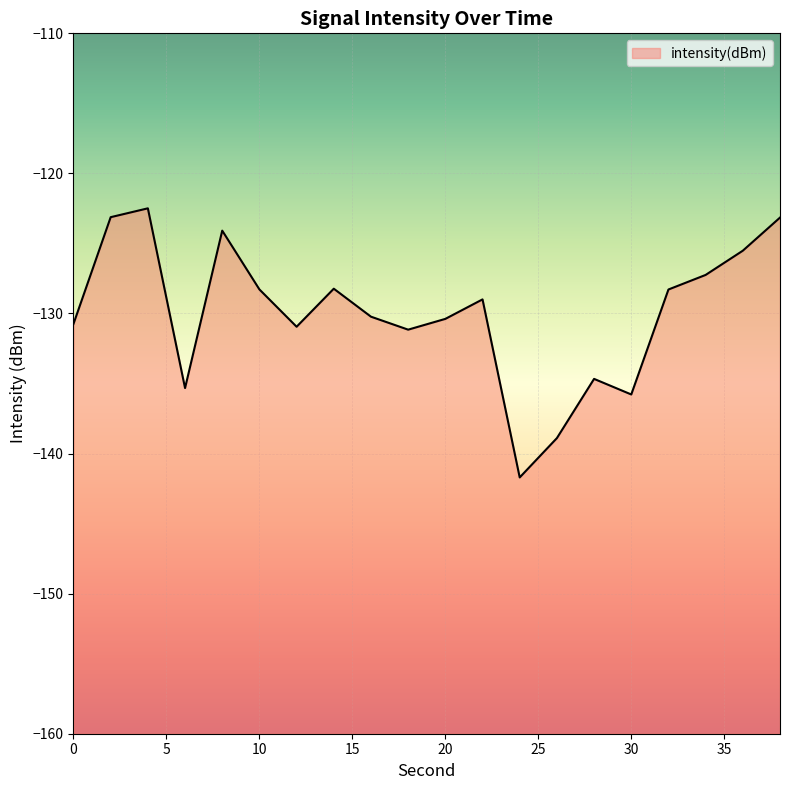

How many points are higher than both their immediate neighbors (excluding endpoints)?

5